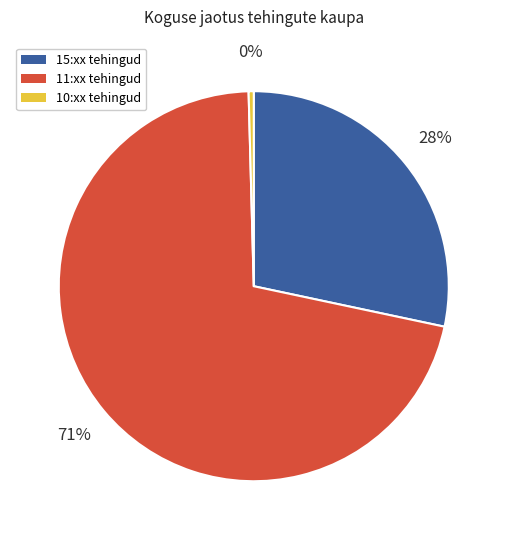

To the nearest percent, what is the average slice percentage?

33%